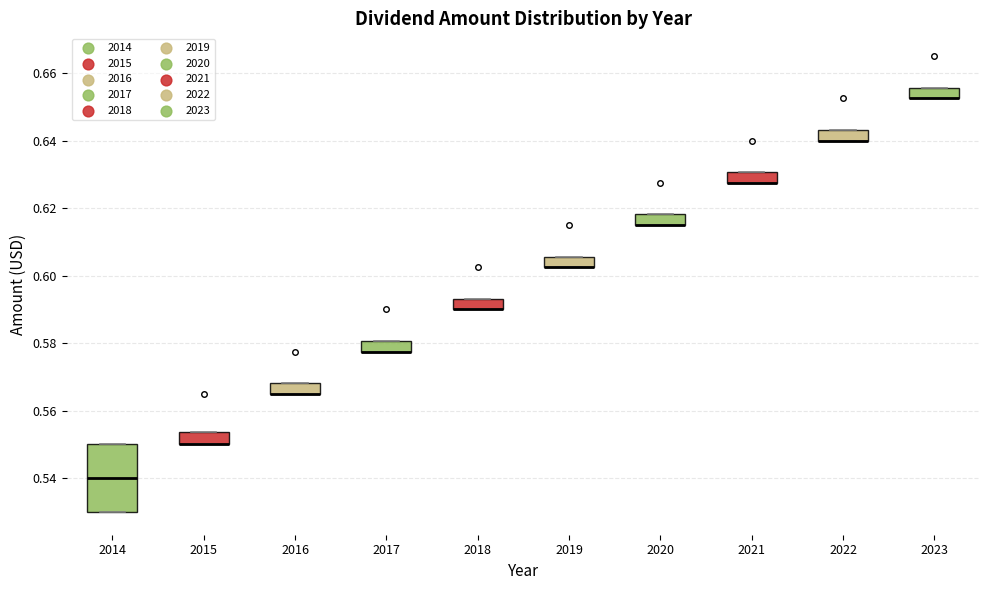

Comparing the boxes themselves (not the whiskers), which one is the tallest?

2014